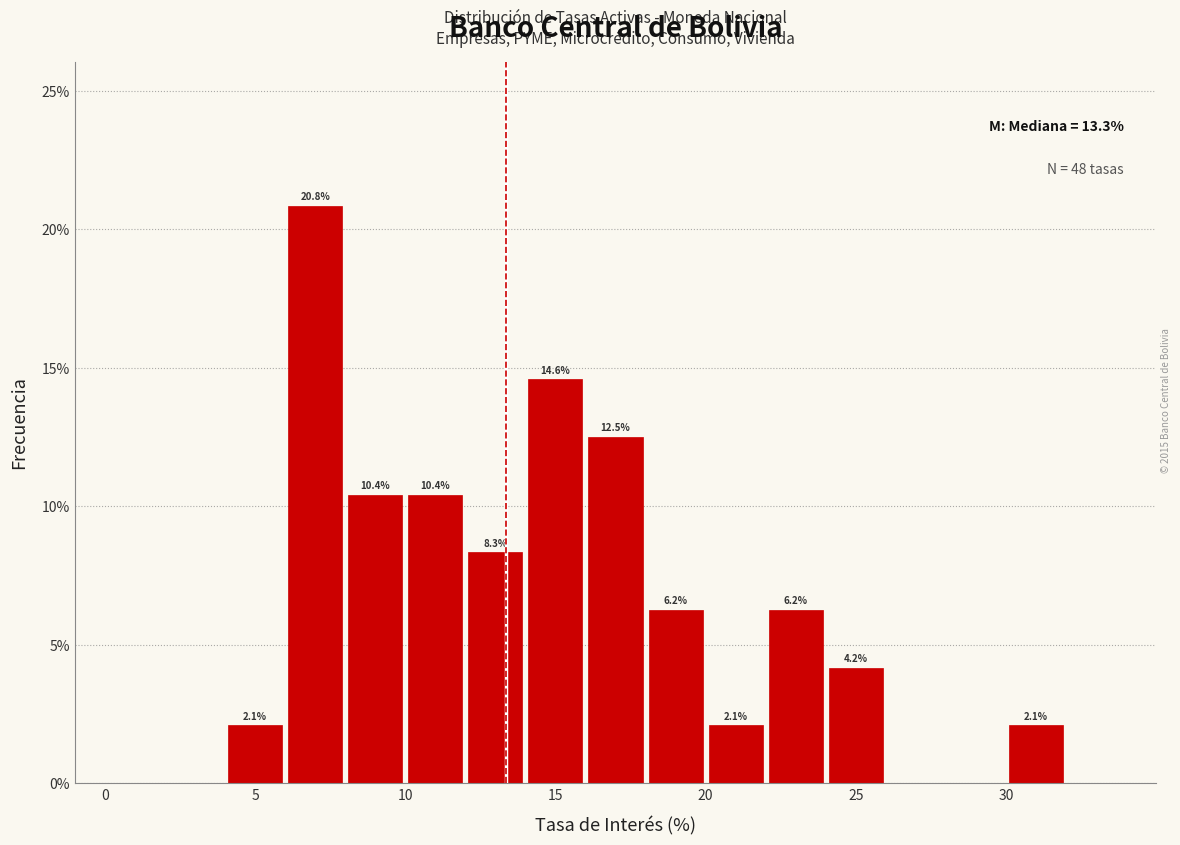

Which range on the x-axis has the tallest bar?

6 to 8